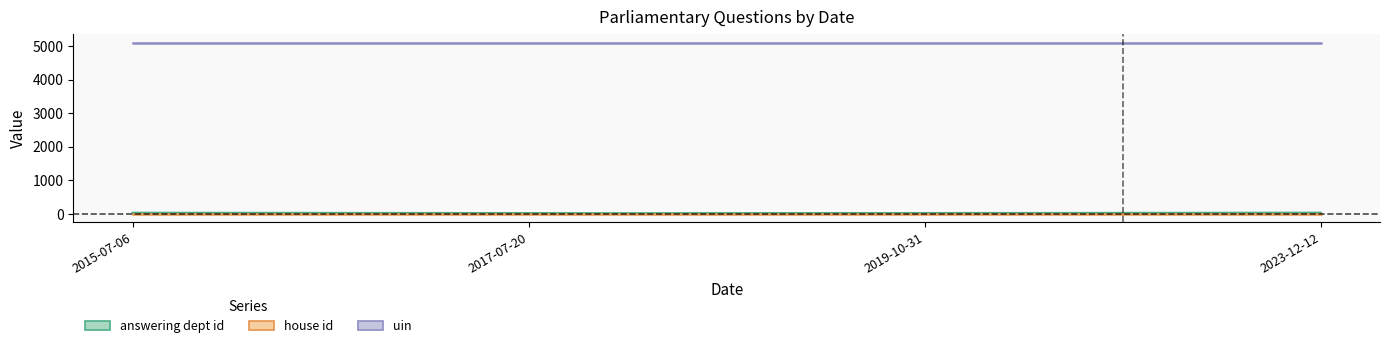

At which label is answering dept id closest to 21?

2019-10-31